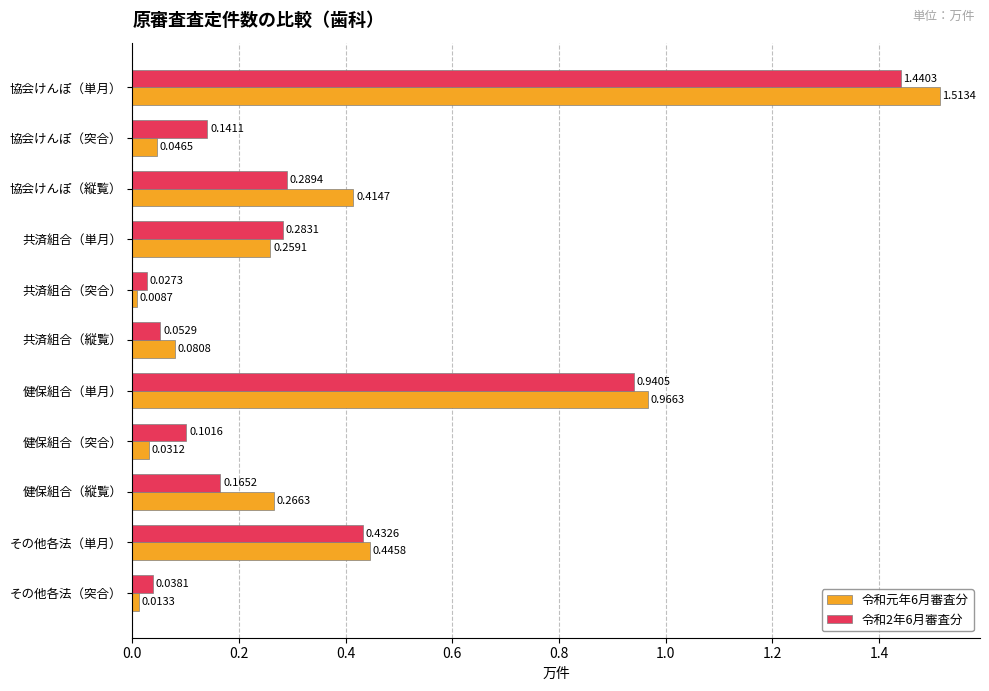

Which series has the largest range (max minus min)?

令和元年6月審査分